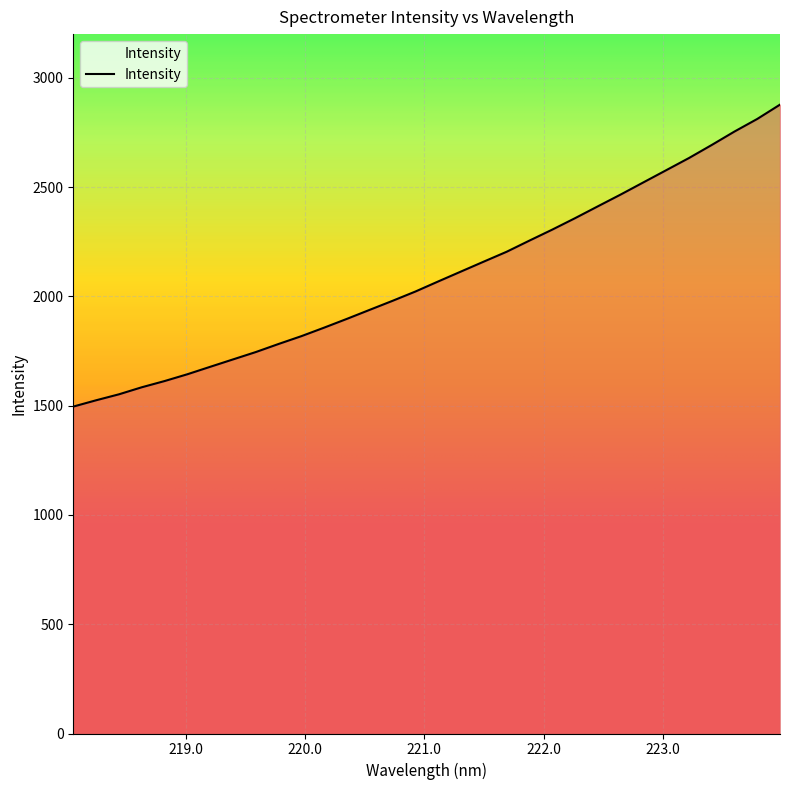

What is the maximum value shown in the chart?

2877.4